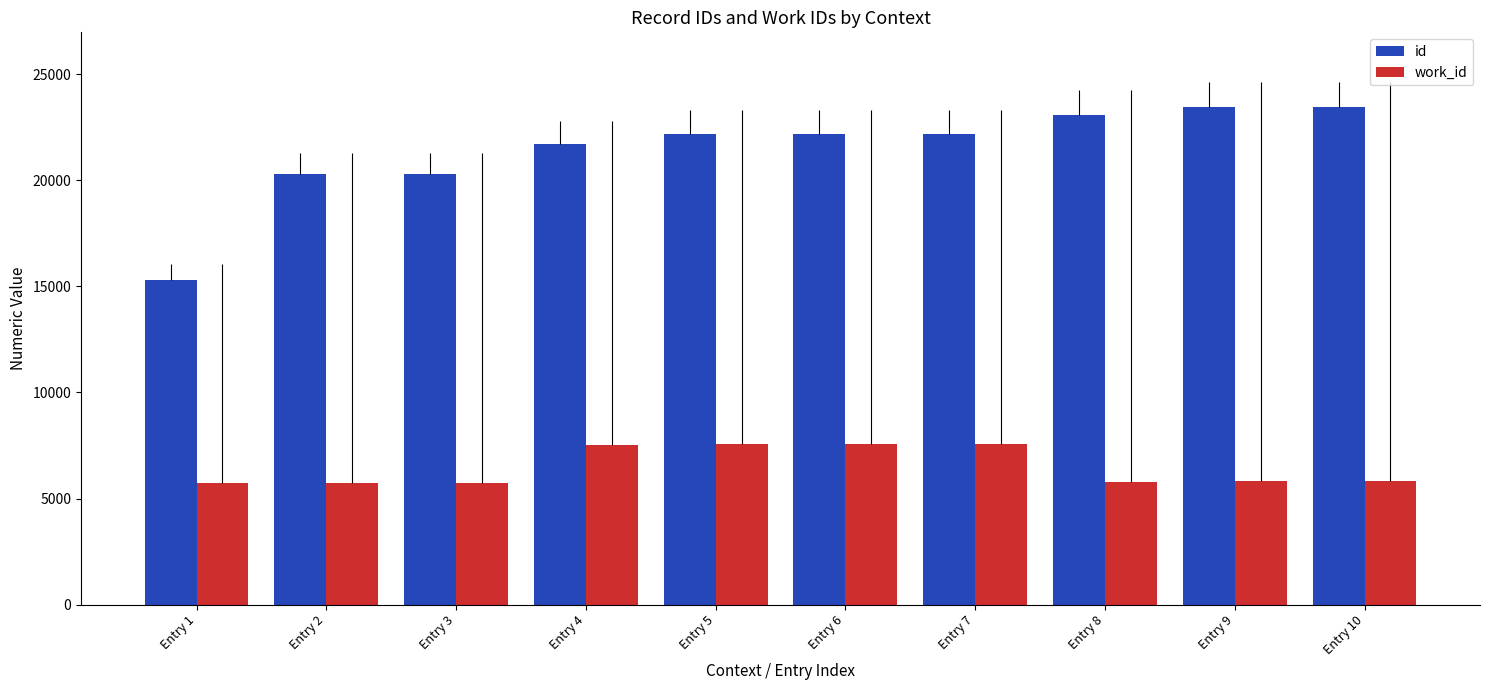

Is the value of id at Entry 9 greater than the value of work_id at Entry 8?

Yes